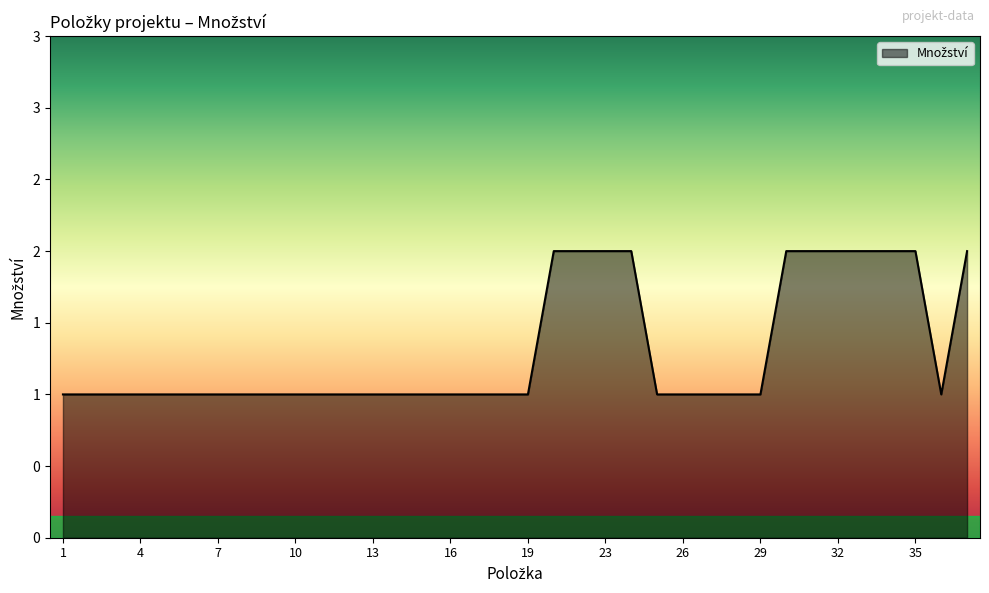

What is the difference between the maximum and minimum values?

1